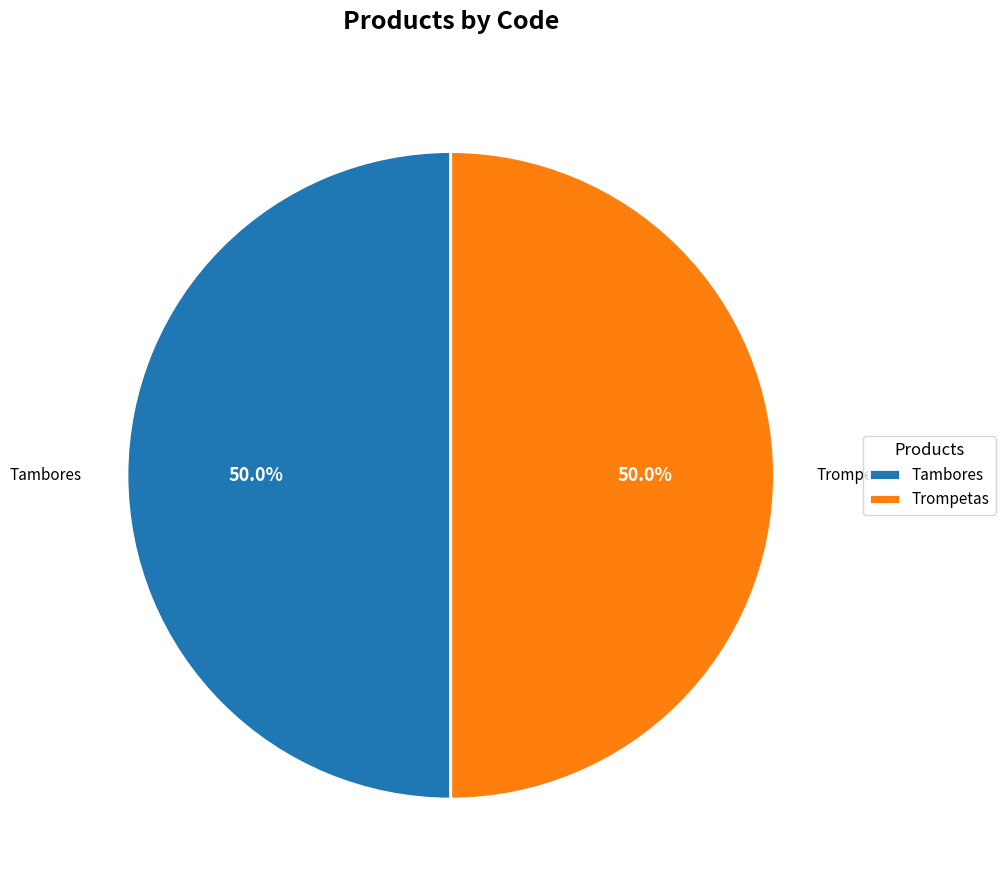

Approximately how many times larger is the value at Trompetas compared to Tambores?

1.0